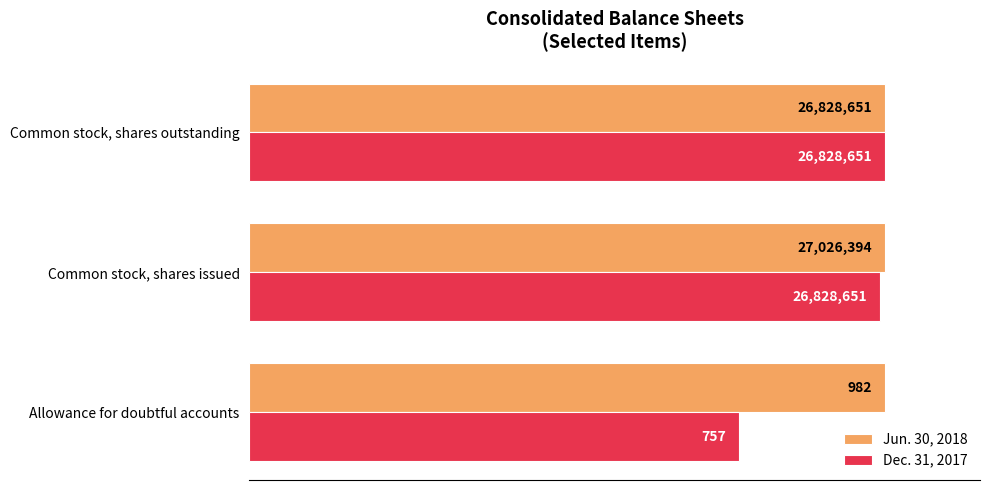

What are all the series names shown in the legend?

Jun. 30, 2018, Dec. 31, 2017